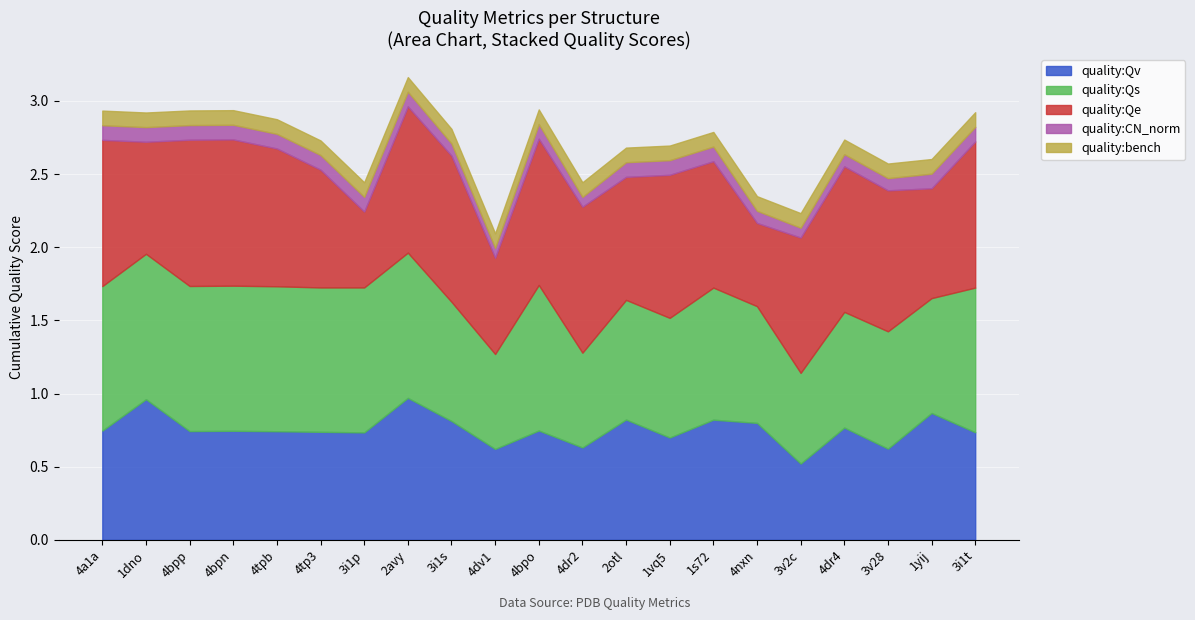

Is it true that quality:Qs equals 0.9 at 1s72?

True